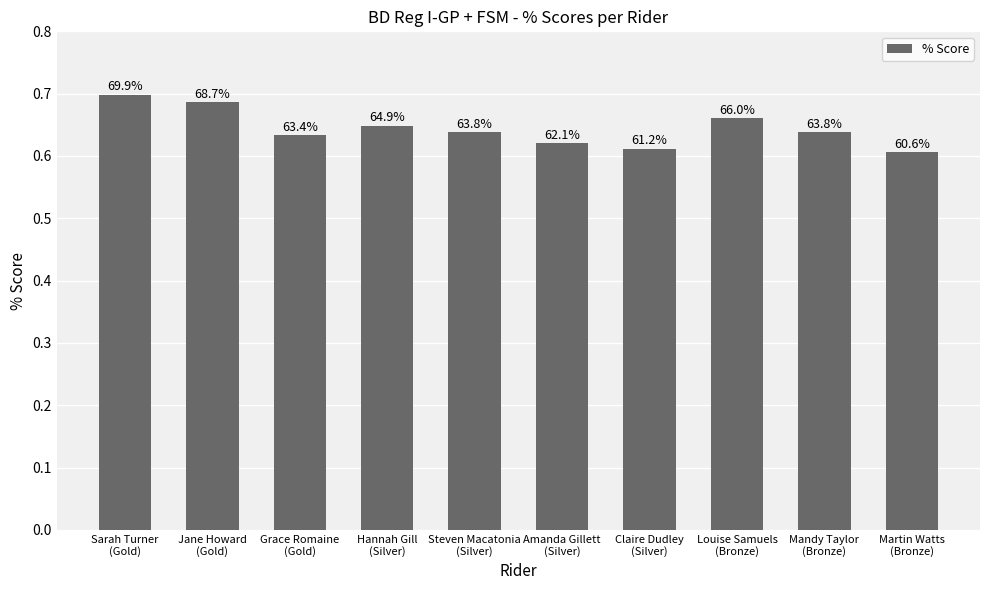

The value at Grace Romaine
(Gold) is 1.0. True or false?

False